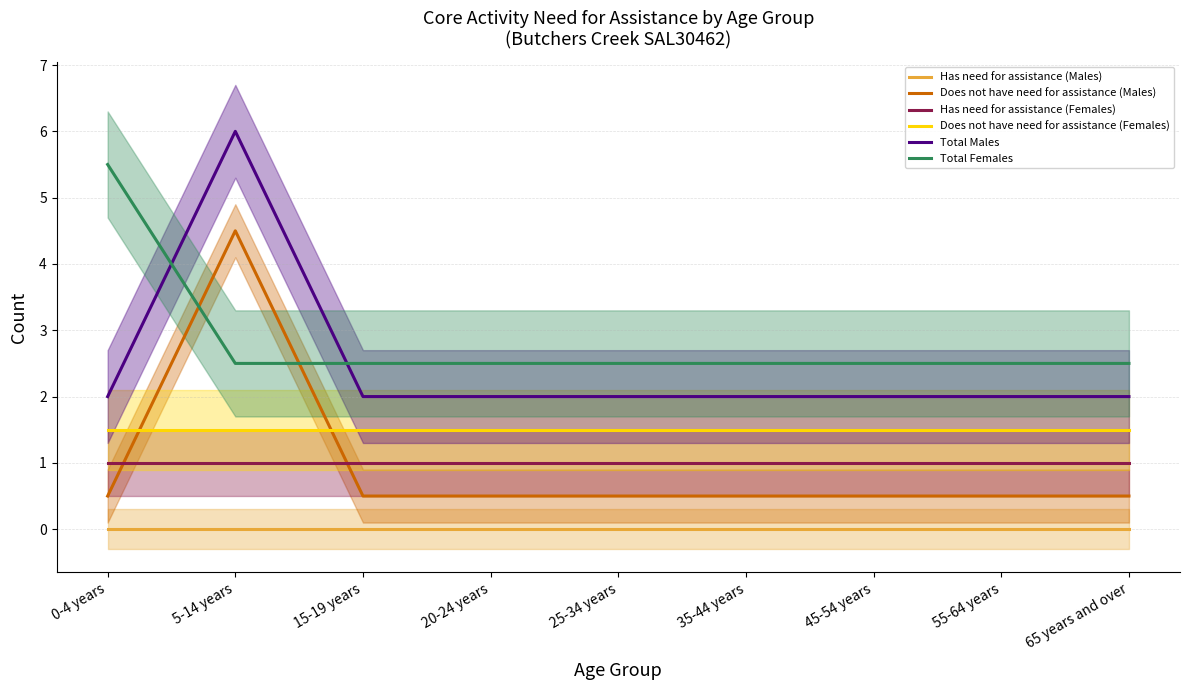

True or false: Does not have need for assistance (Males) and Has need for assistance (Males) intersect in this chart.

False